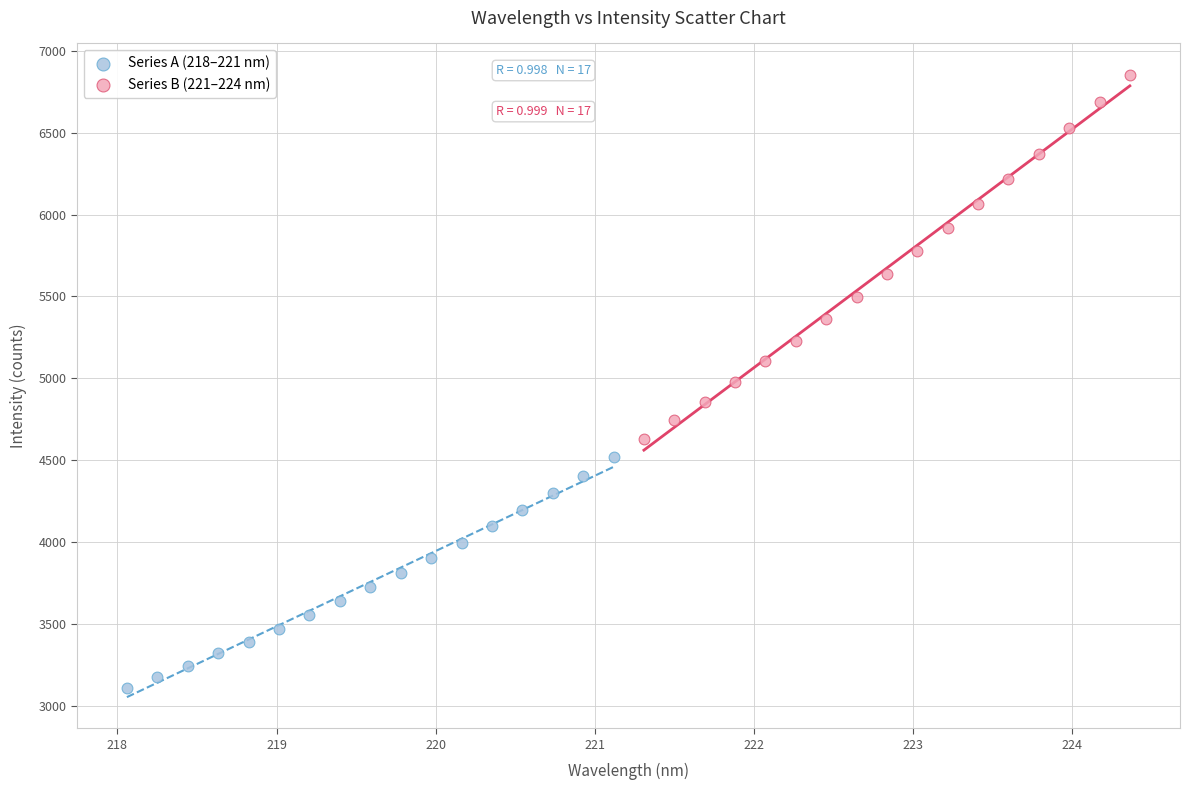

Which series contains the lowest Y value?

Series A (218–221 nm)